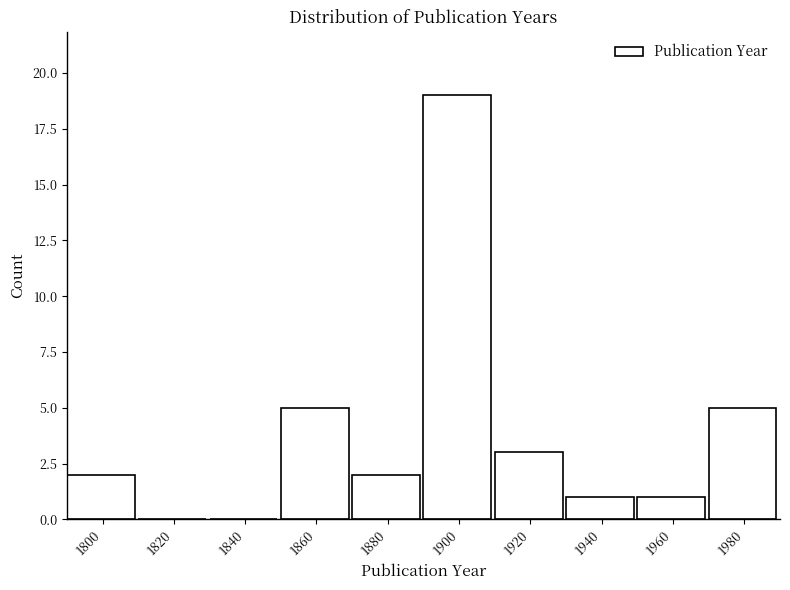

Reading left to right, what are all the values shown in this chart?

1800=2	1820=0	1840=0	1860=5	1880=2	1900=19	1920=3	1940=1	1960=1	1980=5